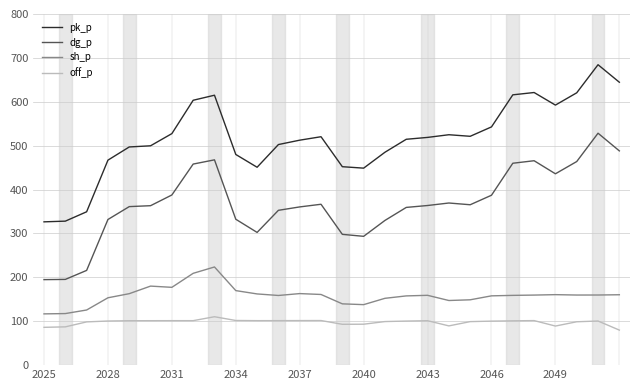

What is the difference between the maximum and minimum values in the dg_p series?

333.6